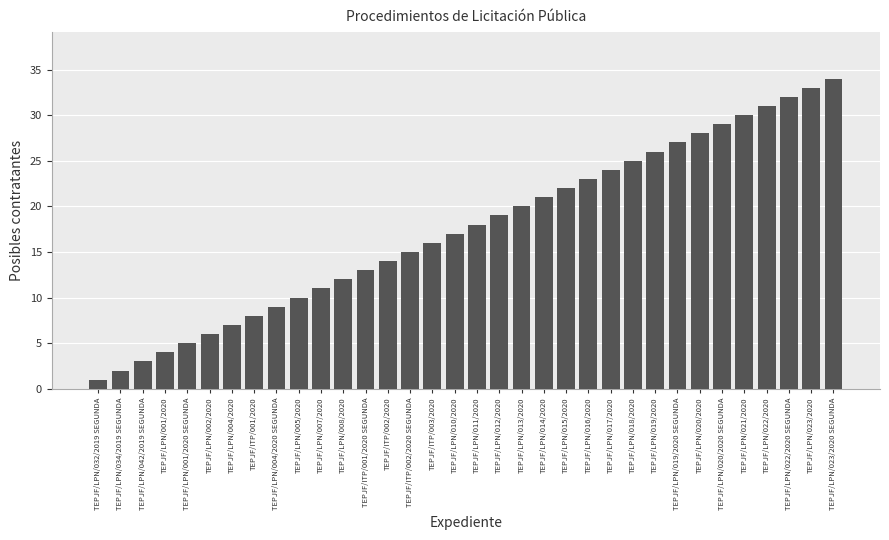

What is the label of the 31st bar from the left?

TEPJF/LPN/022/2020